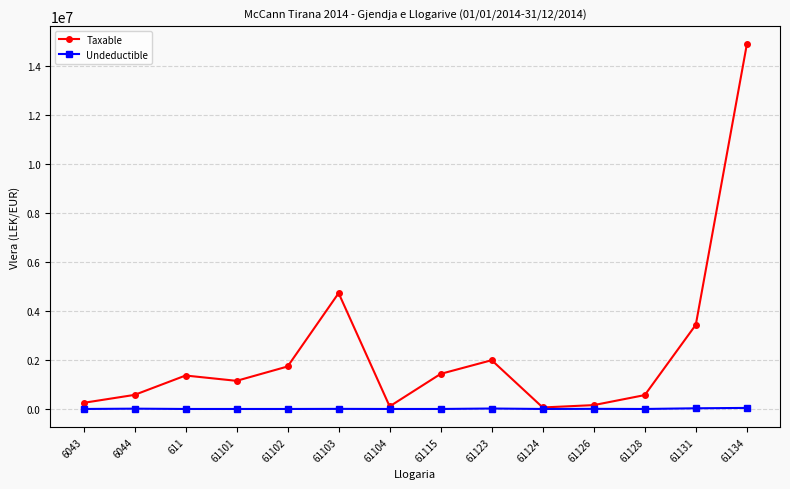

What is the sum of the Undeductible values at 61103 and 6044?

16742.0